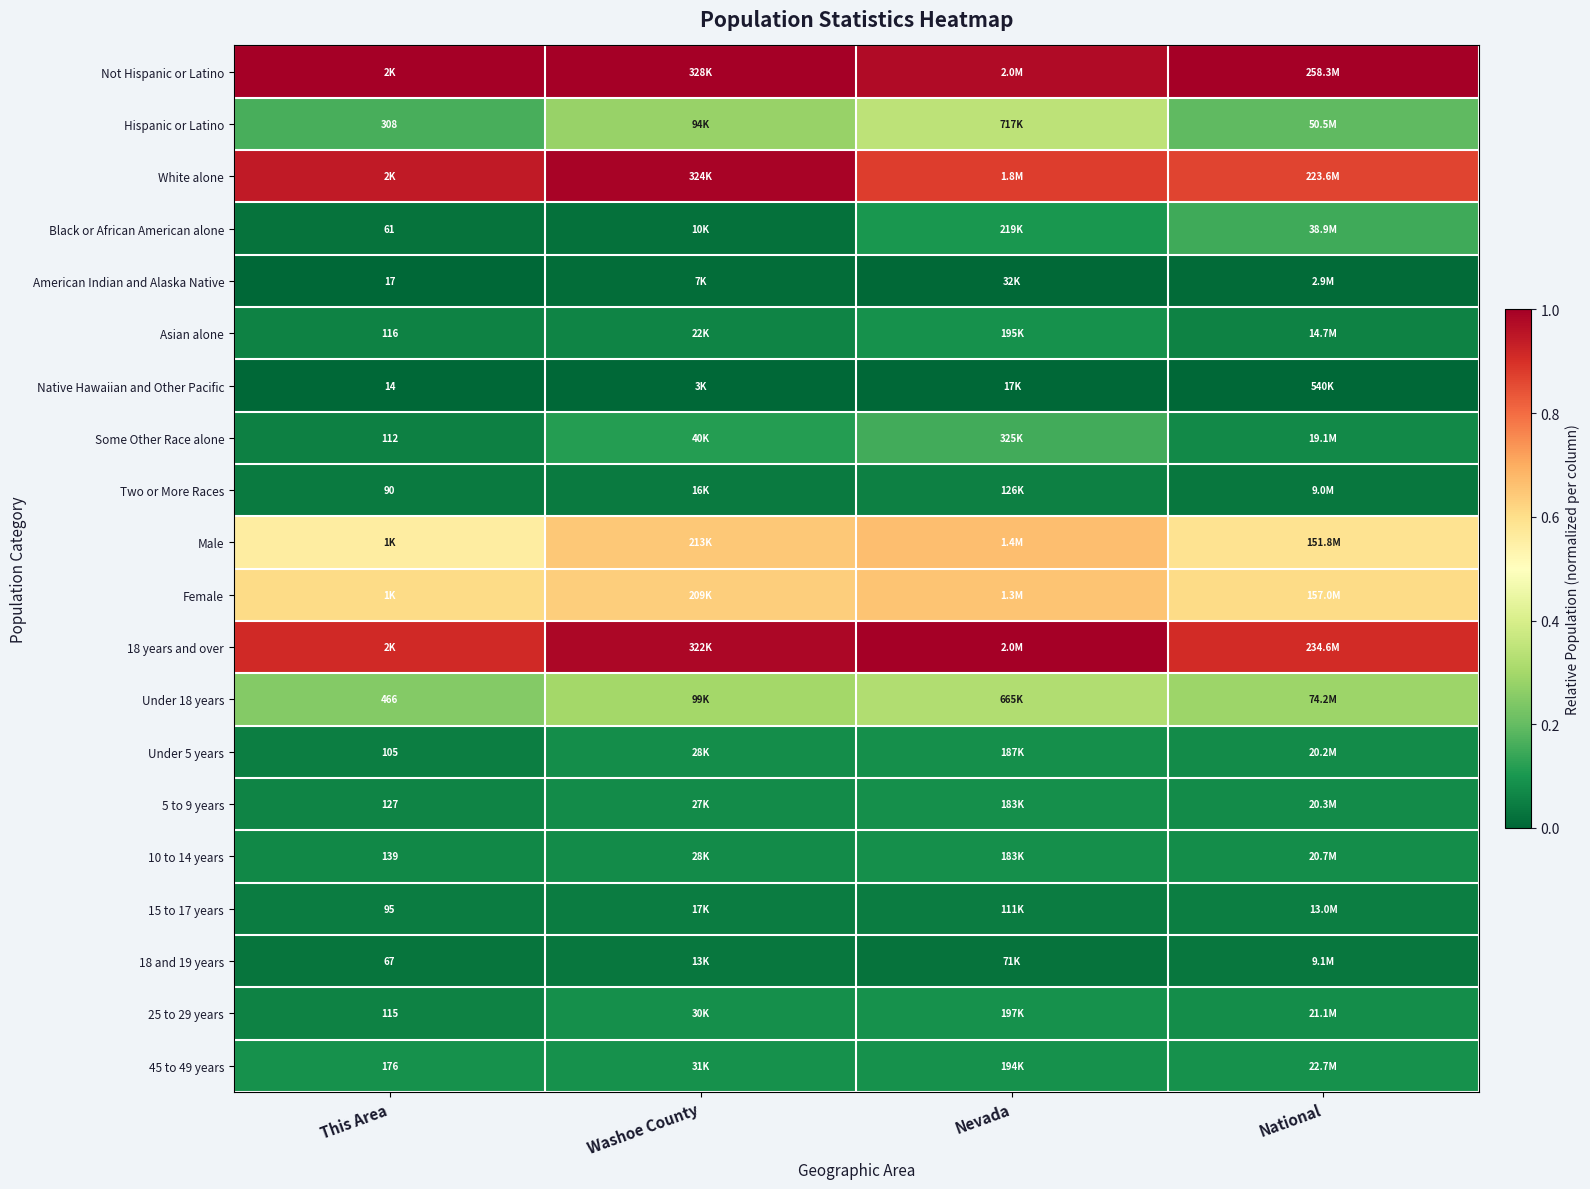

The Not Hispanic or Latino series shows 0.2 at National. True or false?

False